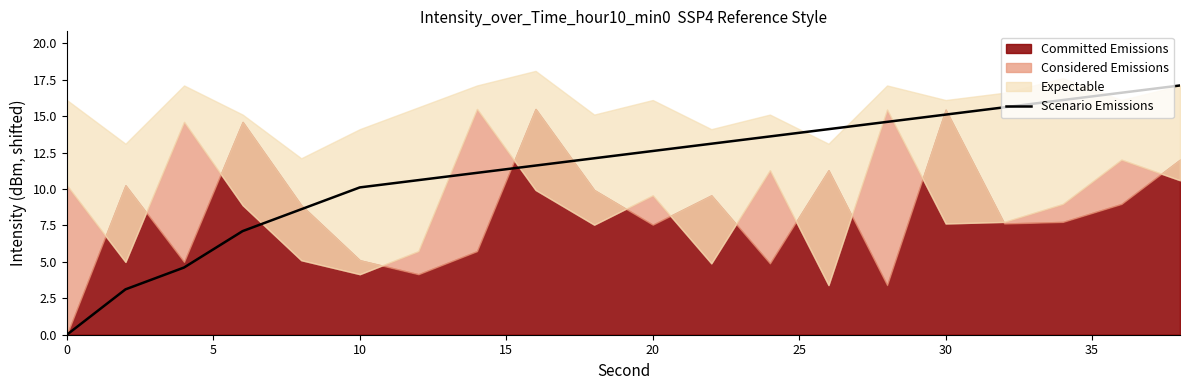

The value of Scenario Emissions at 0 is 0.0. True or false?

True